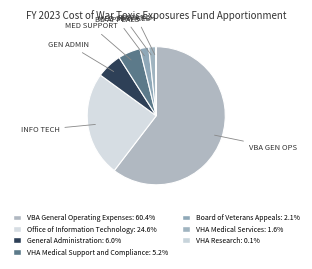

Combined, do Board of Veterans Appeals and VHA Research account for over 50%?

No